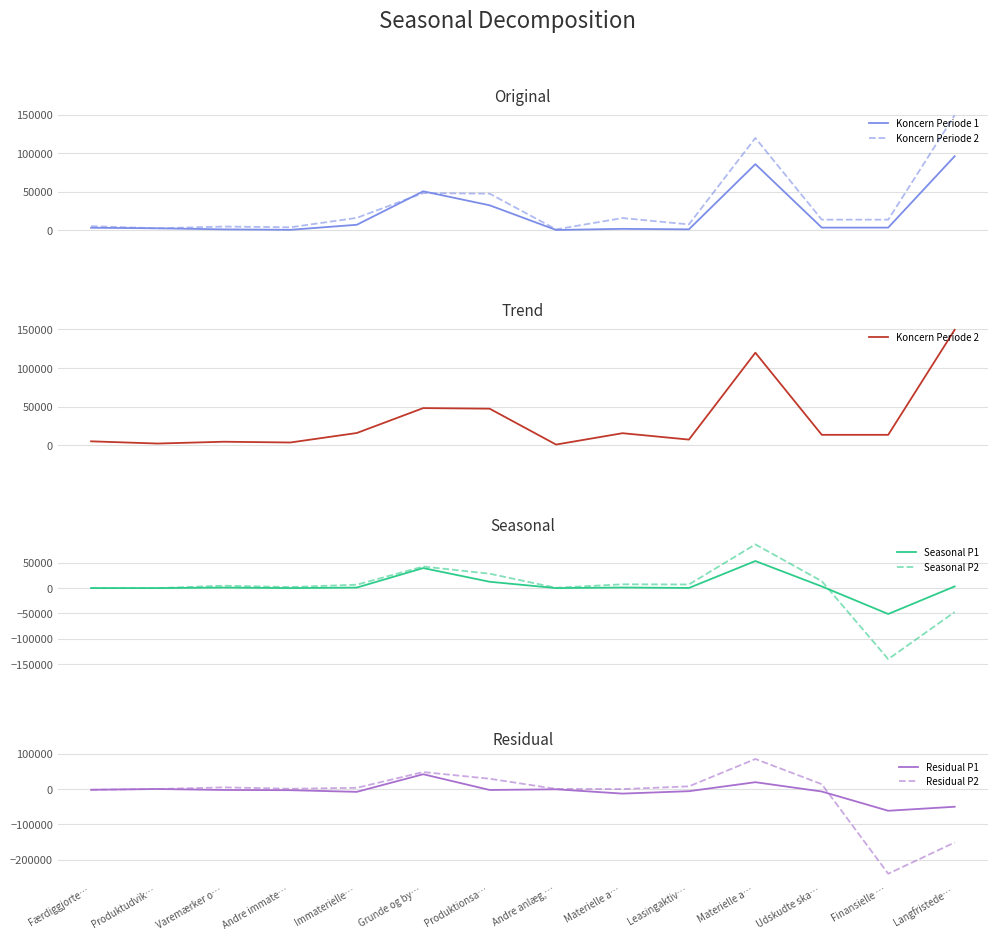

What is the difference between the second highest and minimum values in the Seasonal P2 series?

182772